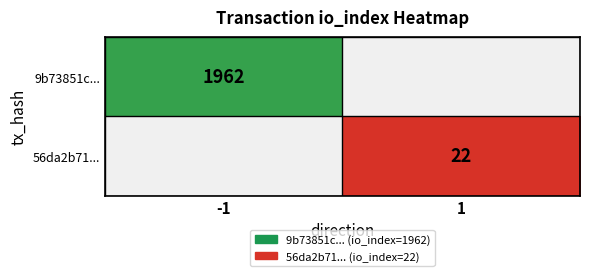

Is it true that 9b73851c... equals 1962 at -1?

True